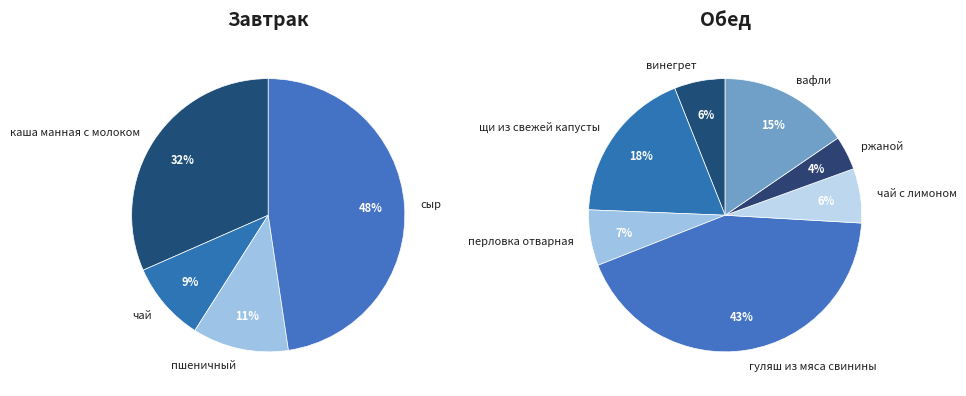

Combined, do каша манная с молоком and чай с лимоном account for over 50%?

No